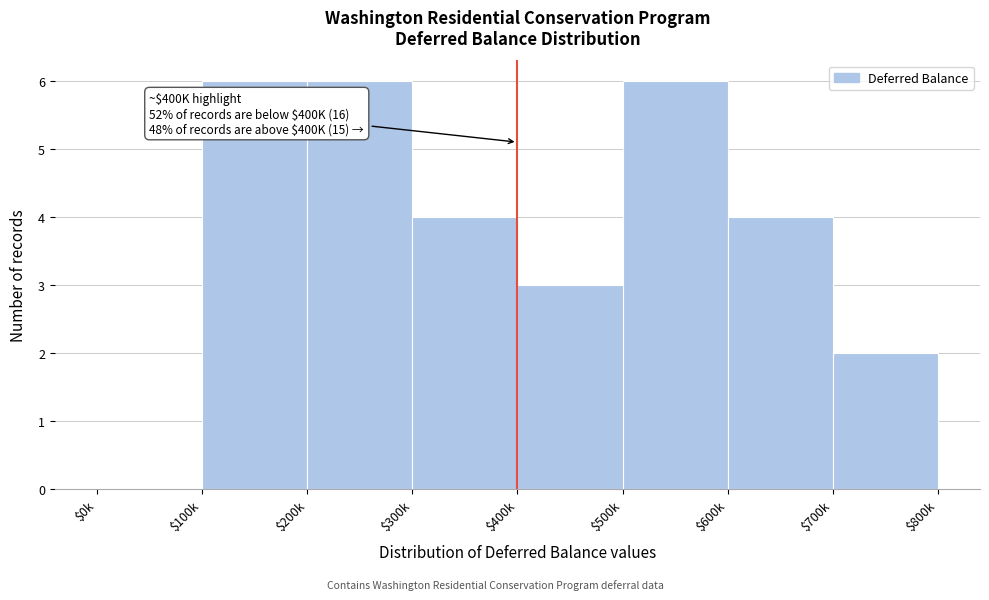

What is the sum of all values?

31